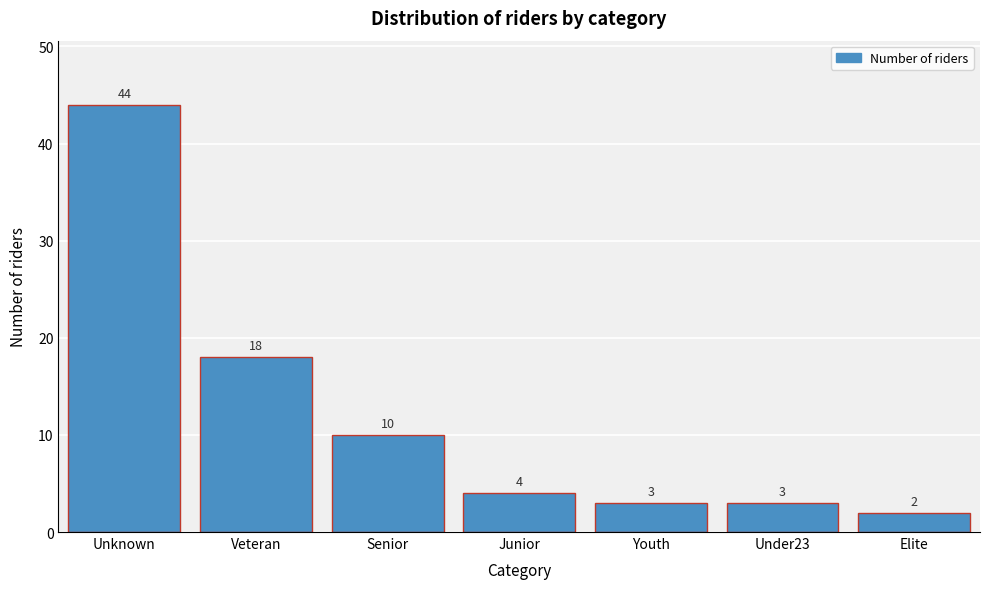

Reading left to right, extract all data points from this chart.

Unknown=44	Veteran=18	Senior=10	Junior=4	Youth=3	Under23=3	Elite=2